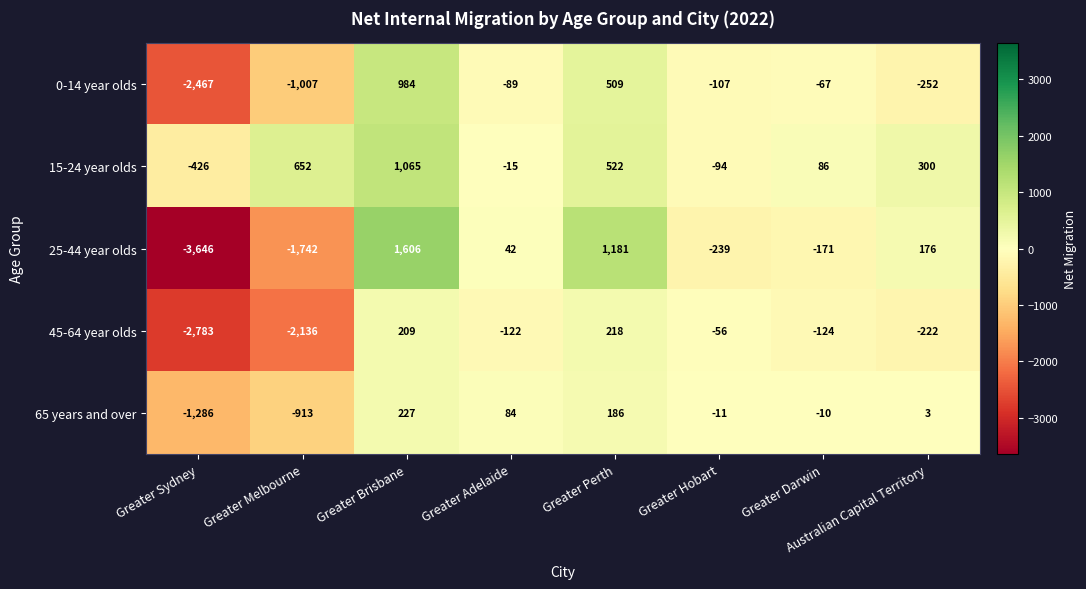

Where is 65 years and over nearest to the value -529?

Greater Melbourne